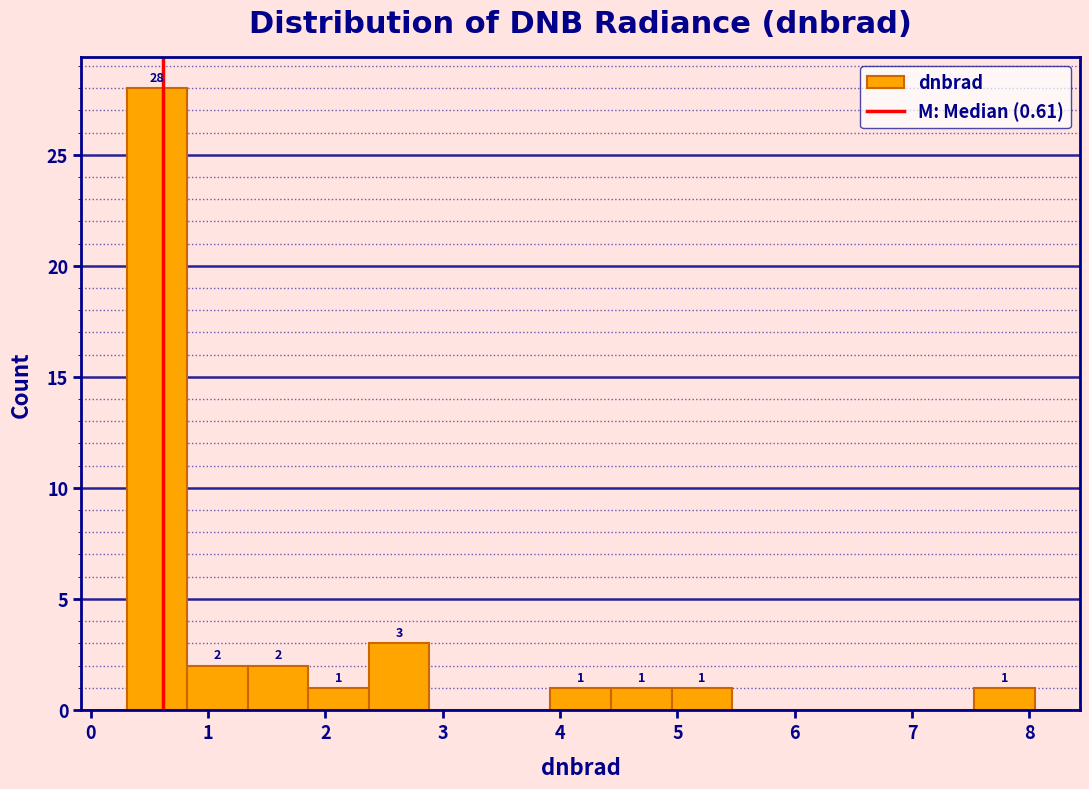

Over which range of the x-axis is the bar tallest?

0.3 to 0.8